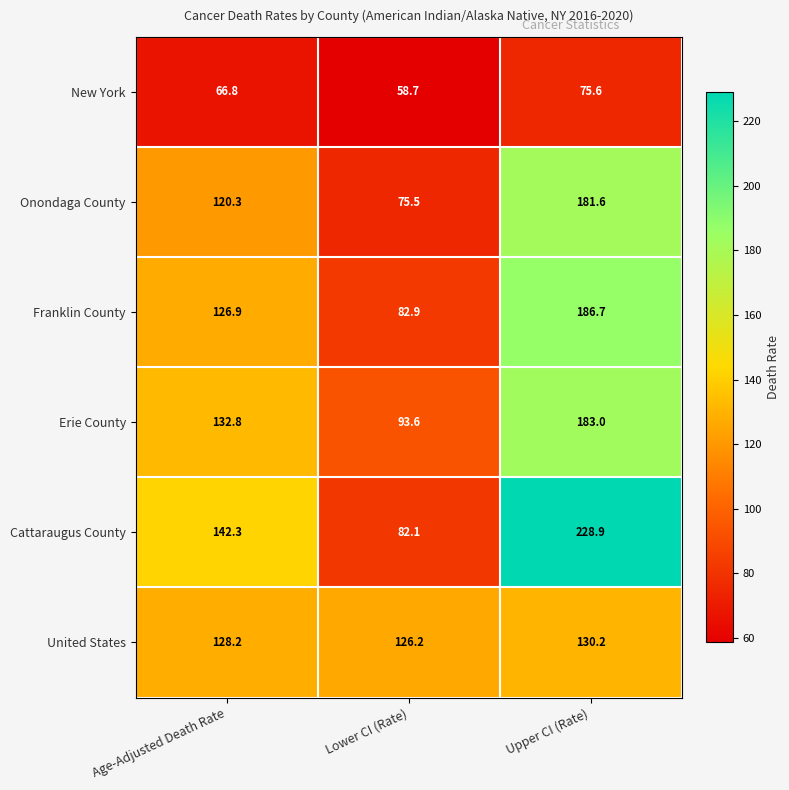

Count the number of categories in the chart.

3